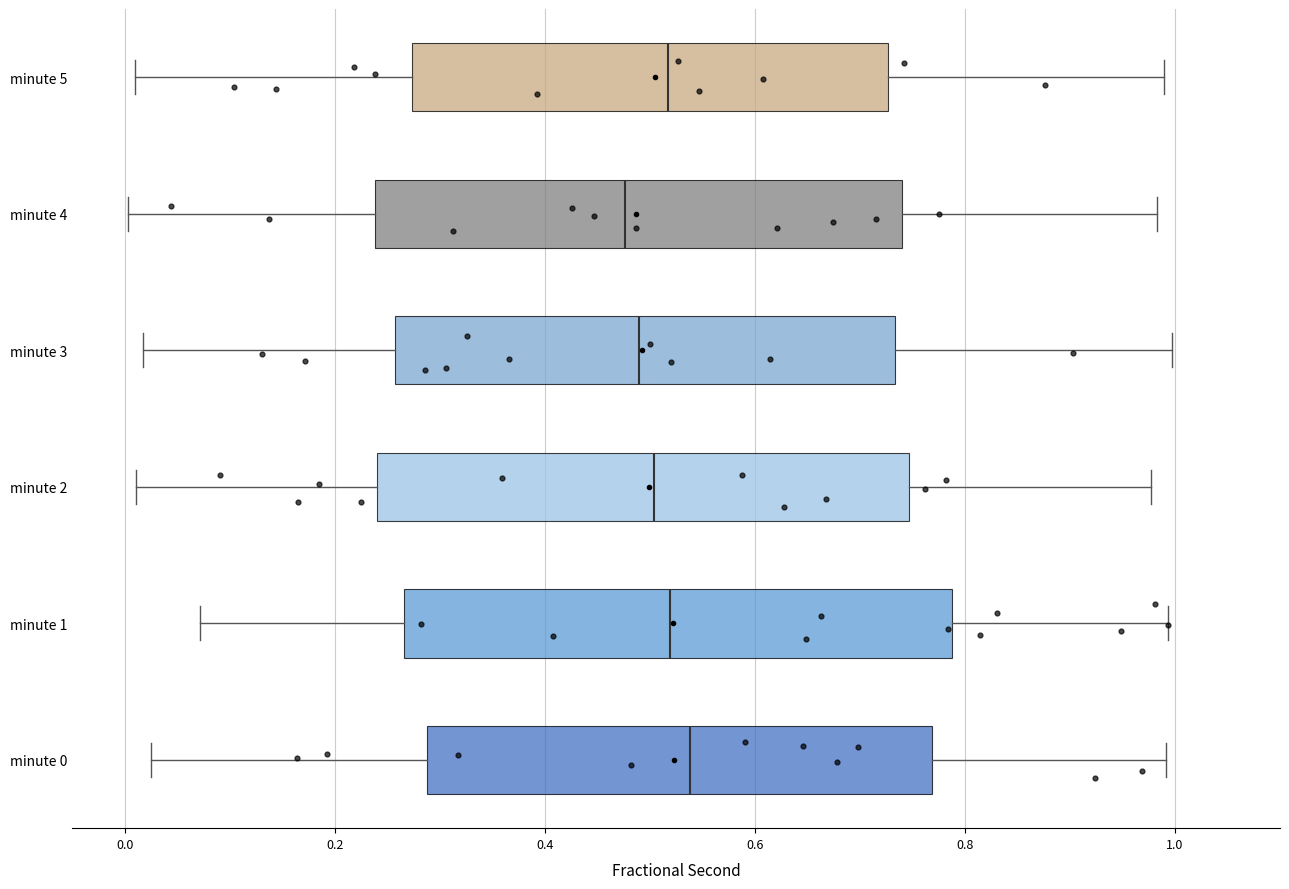

Reading bottom to top, read every box against the x-axis: the position of its median line, the range the box covers, and the ends of its whiskers. The values are not printed on the chart, so give them approximately, as read against the axis.

minute 0: median 0.54, box 0.28 to 0.76, whiskers 0.02 to 1.00
minute 1: median 0.52, box 0.26 to 0.78, whiskers 0.08 to 1.00
minute 2: median 0.50, box 0.24 to 0.74, whiskers 0.02 to 0.98
minute 3: median 0.50, box 0.26 to 0.74, whiskers 0.02 to 1.00
minute 4: median 0.48, box 0.24 to 0.74, whiskers 0.00 to 0.98
minute 5: median 0.52, box 0.28 to 0.72, whiskers 0.02 to 0.98